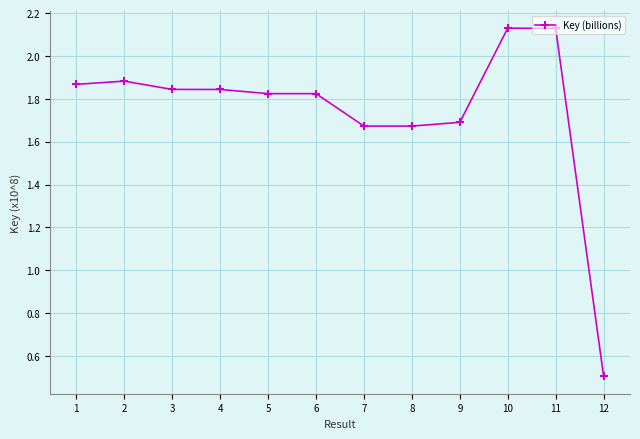

What is the smallest value displayed?

0.5